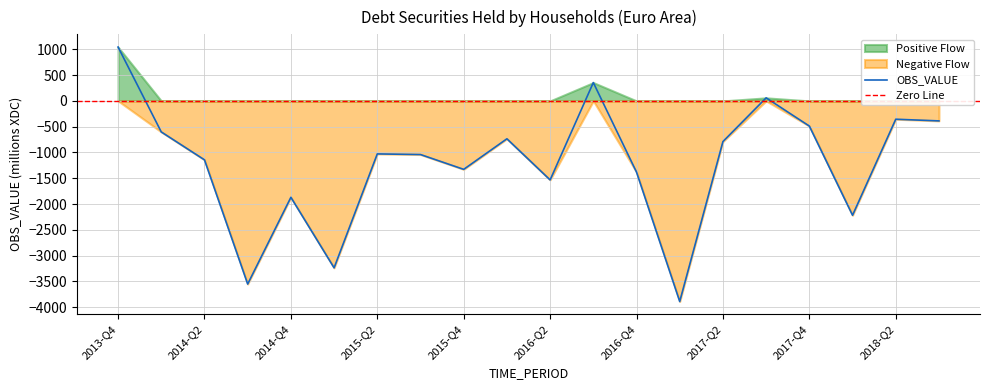

The chart shows a value of -1869.3 at 2014-Q4. True or false?

True